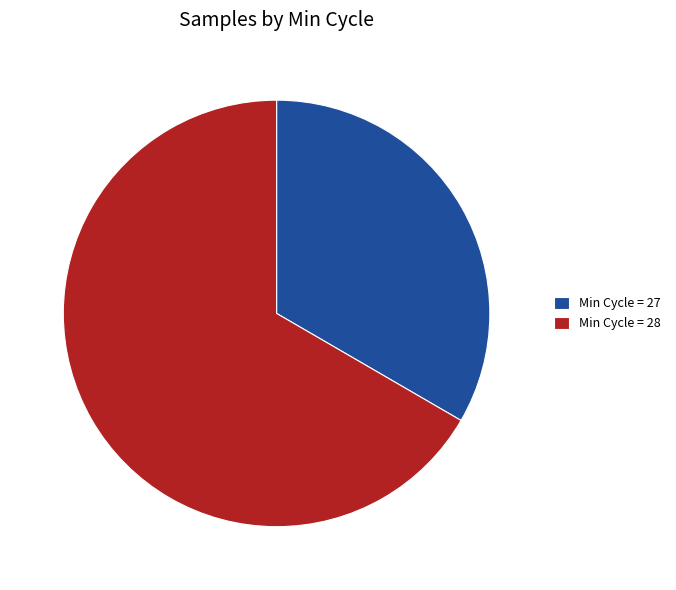

Rank the categories by value from lowest to highest.

Min Cycle = 27, Min Cycle = 28